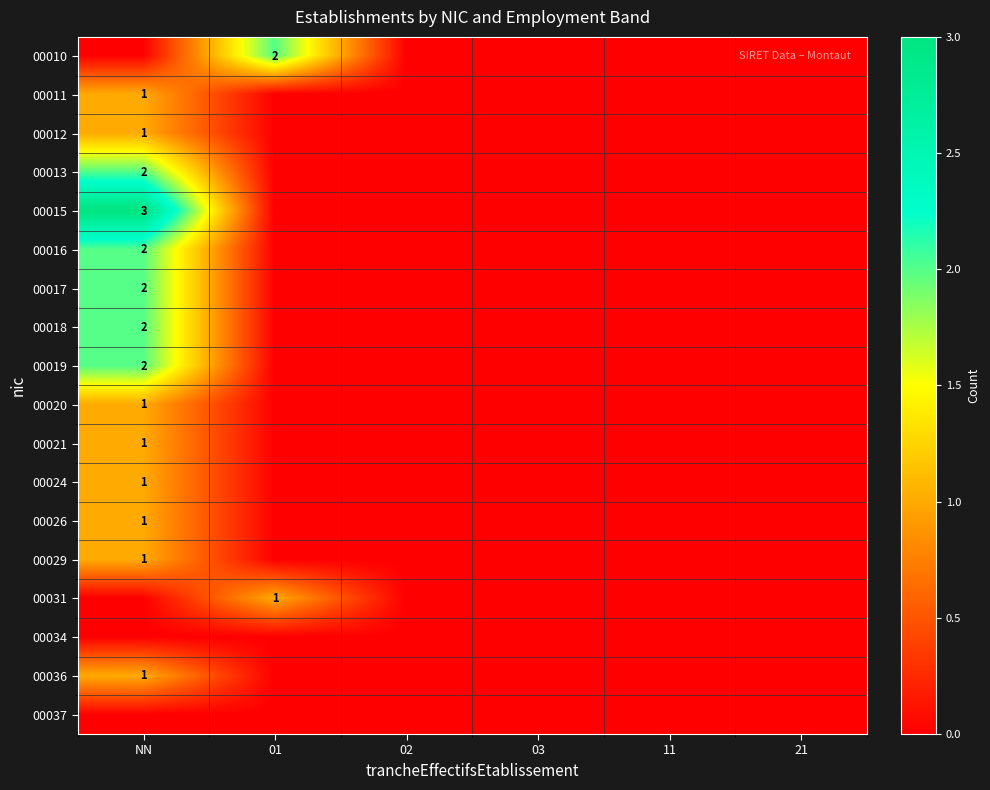

At which category does the chart reach its minimum across all series?

NN